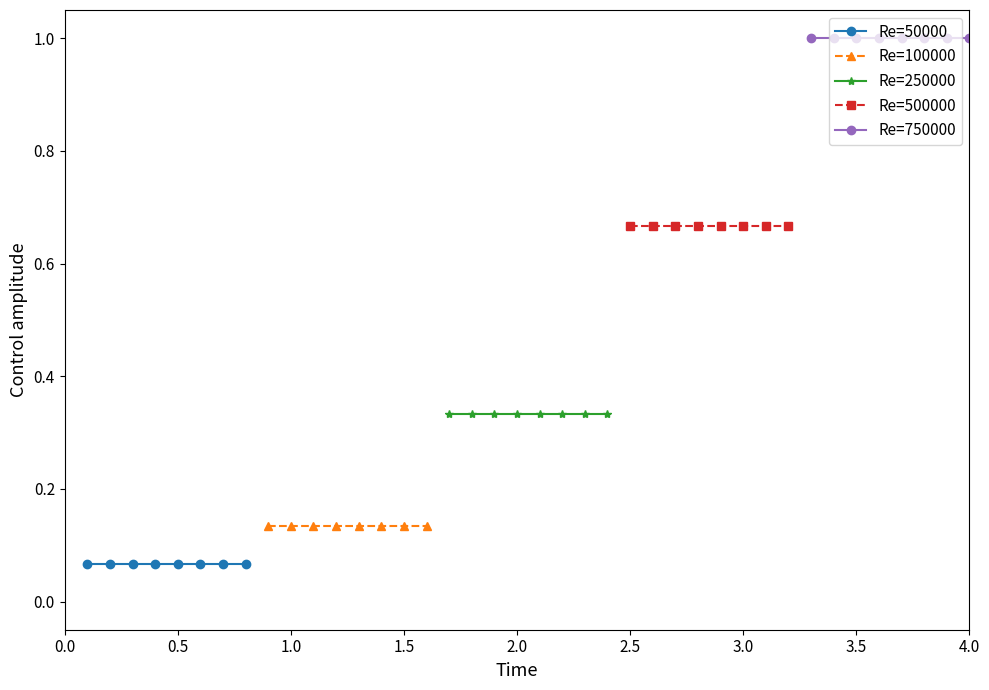

True or false: Re=50000 has more than 2 interior local peaks.

False